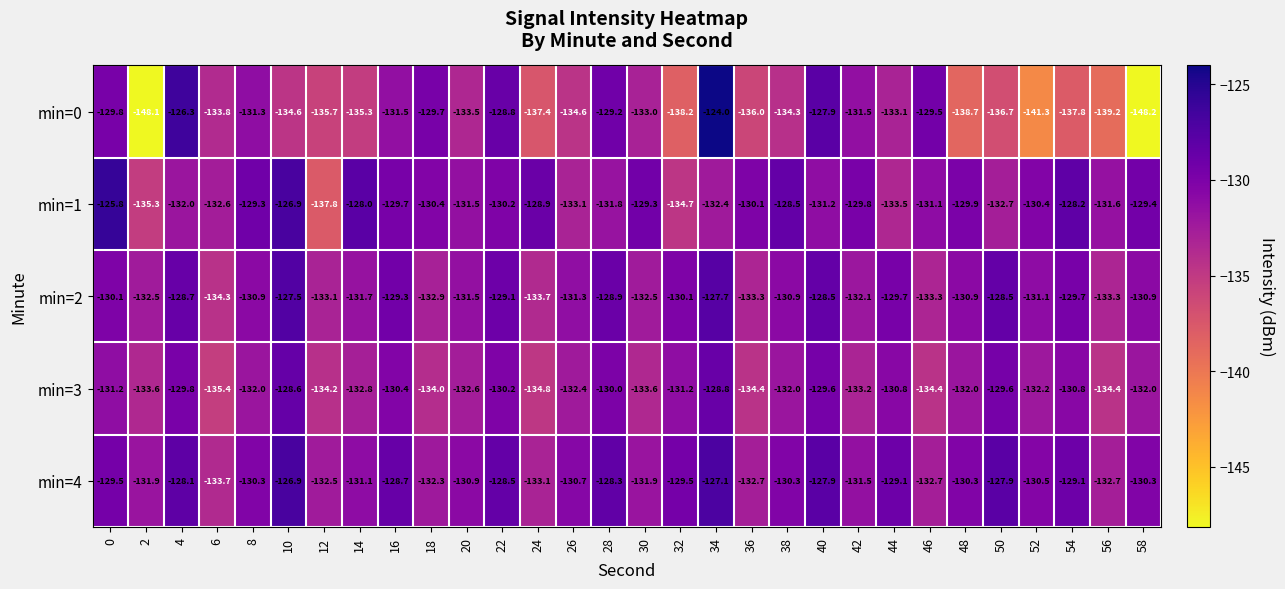

What is the lowest value of the min=0 series?

-148.2